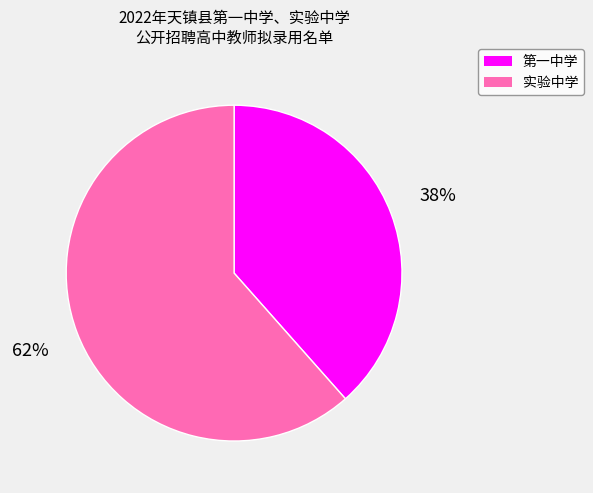

Which category accounts for the majority?

实验中学